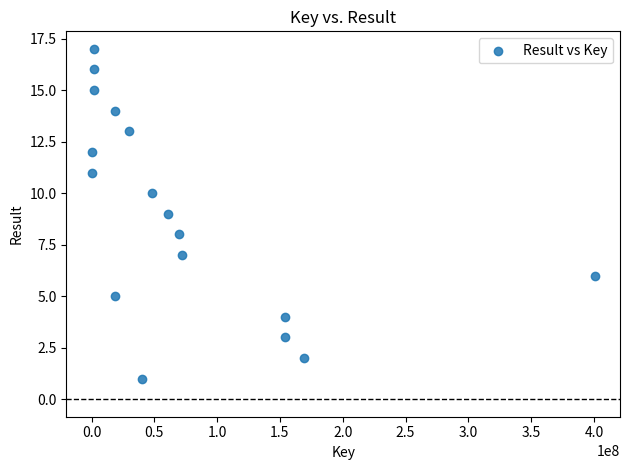

What is the range of Y values (max minus min)?

16